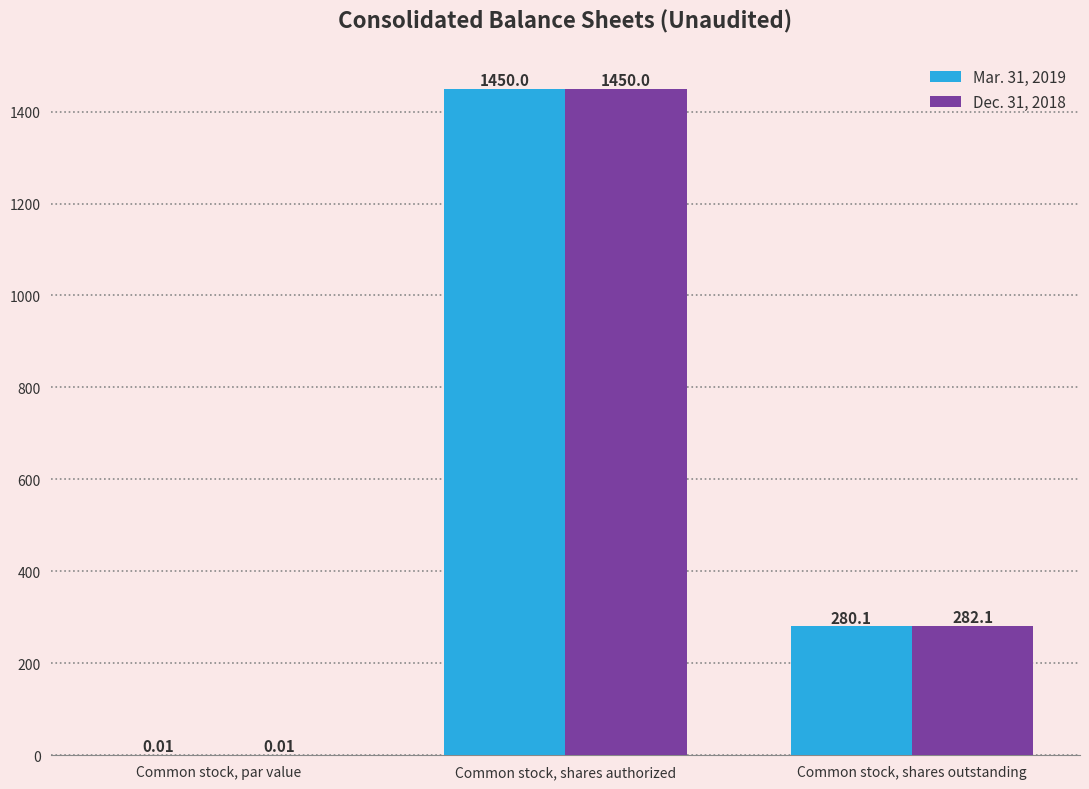

Where does the Dec. 31, 2018 series first go above 282?

Common stock, shares authorized